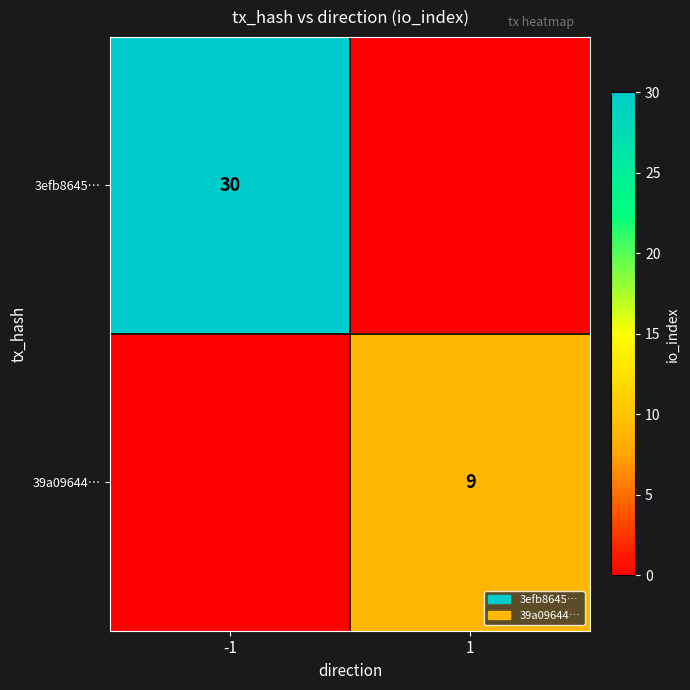

Is it true that 3efb8645… equals 30 at -1?

True